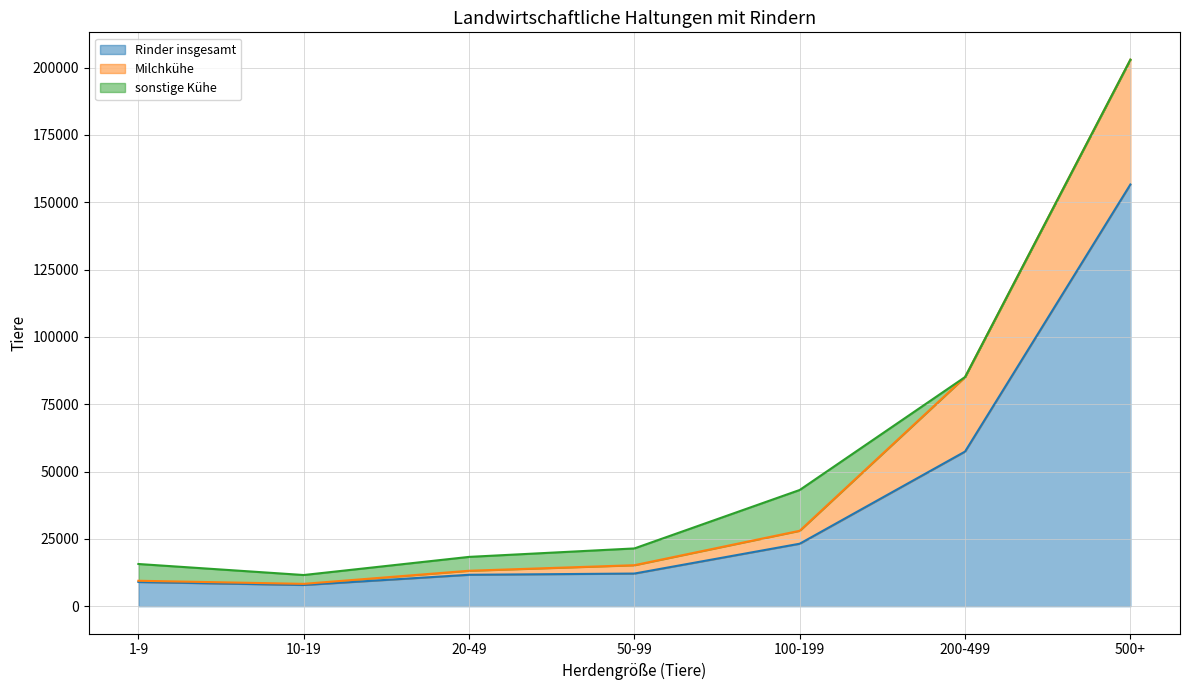

What is the difference between the maximum and second lowest values in the Rinder insgesamt series?

147641